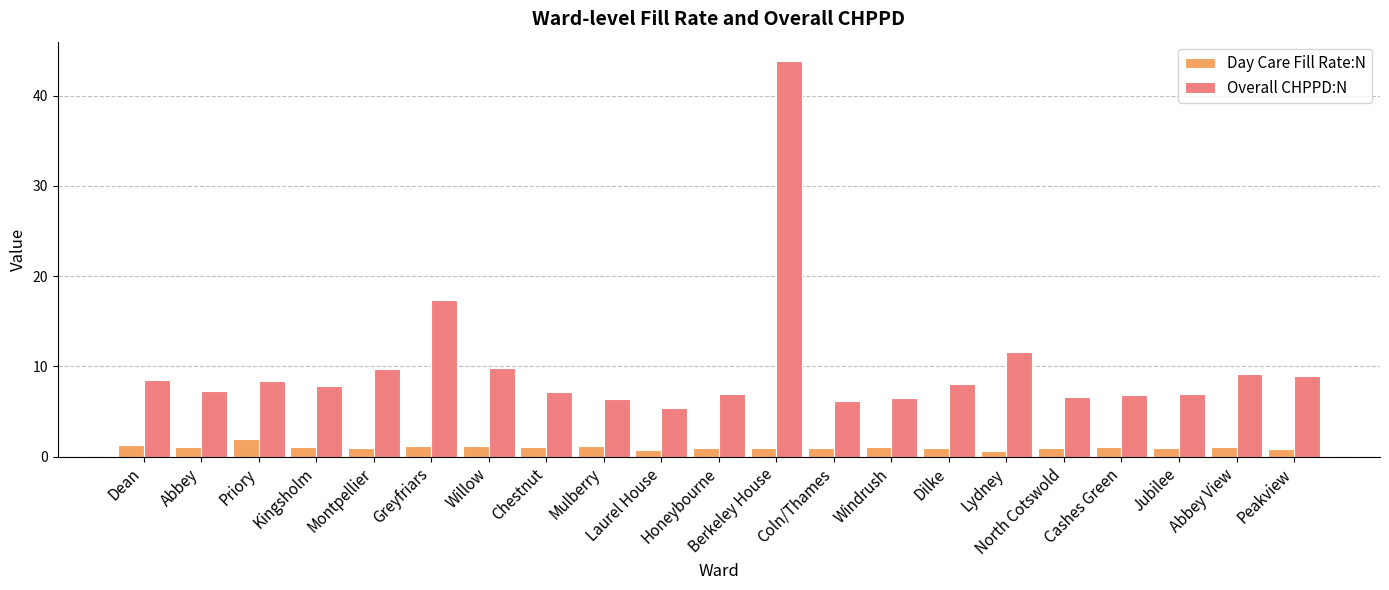

At which label does Overall CHPPD:N first exceed 7?

Dean